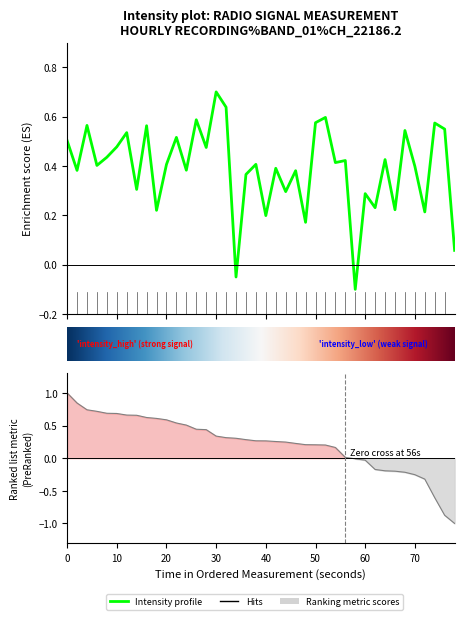

How many lines are shown in the chart?

1